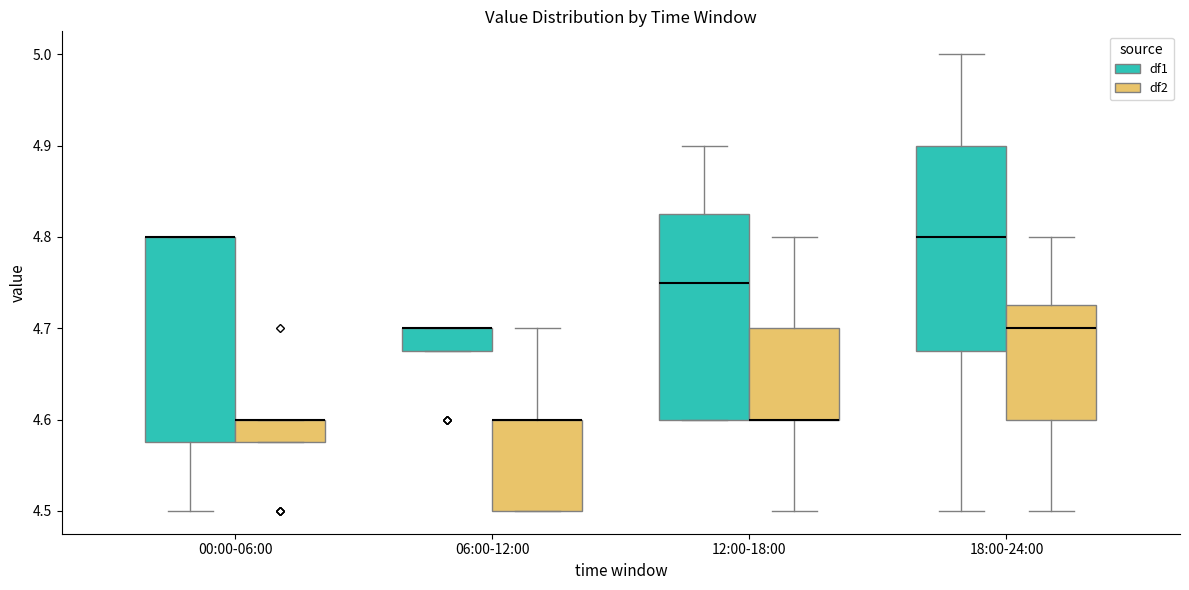

Reading left to right, transcribe this box plot: for each box, give where its median line is, the range the box spans, and where its two whiskers end, as read against the y-axis. The values are not printed on the chart, so give them approximately, as read against the axis.

00:00-06:00 (df1): median 4.80 (drawn on the box's upper edge), box 4.58 to 4.80, whiskers 4.50 to 4.80
00:00-06:00 (df2): median 4.60 (drawn on the box's upper edge), box 4.58 to 4.60, whiskers 4.58 to 4.60
06:00-12:00 (df1): median 4.70 (drawn on the box's upper edge), box 4.68 to 4.70, whiskers 4.68 to 4.70
06:00-12:00 (df2): median 4.60 (drawn on the box's upper edge), box 4.50 to 4.60, whiskers 4.50 to 4.70
12:00-18:00 (df1): median 4.75, box 4.60 to 4.83, whiskers 4.60 to 4.90
12:00-18:00 (df2): median 4.60 (drawn on the box's lower edge), box 4.60 to 4.70, whiskers 4.50 to 4.80
18:00-24:00 (df1): median 4.80, box 4.68 to 4.90, whiskers 4.50 to 5.00
18:00-24:00 (df2): median 4.70, box 4.60 to 4.73, whiskers 4.50 to 4.80